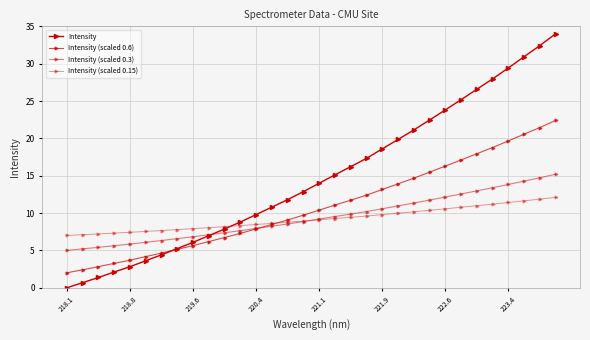

How many lines are shown in the chart?

4